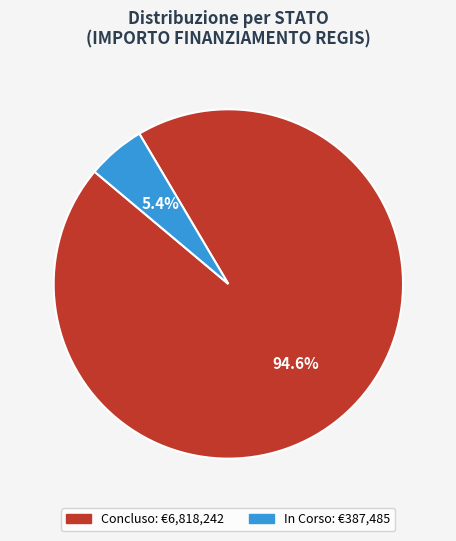

Which has a higher value, Concluso or In Corso?

Concluso